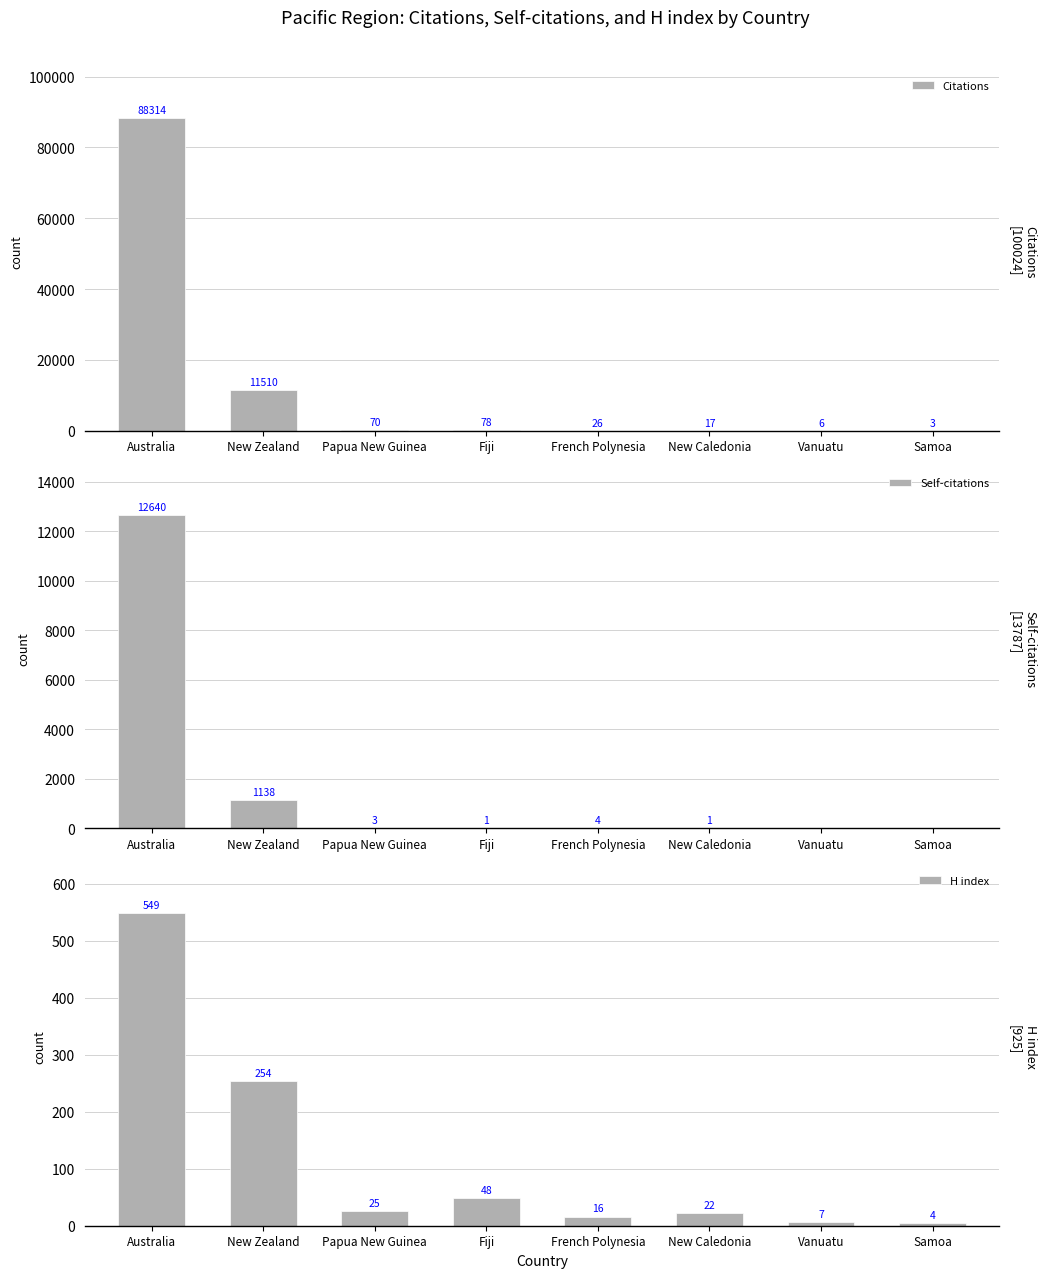

The Self-citations series shows 3 at Papua New Guinea. True or false?

True